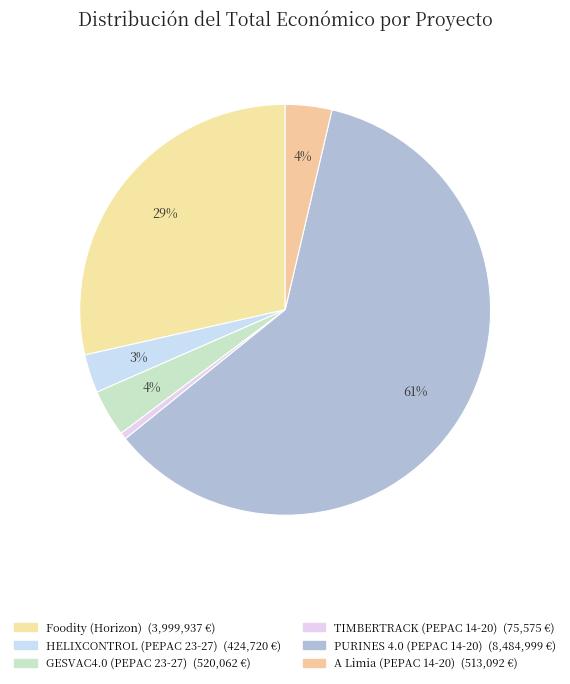

Between HELIXCONTROL and GESVAC4.0, which is larger?

GESVAC4.0